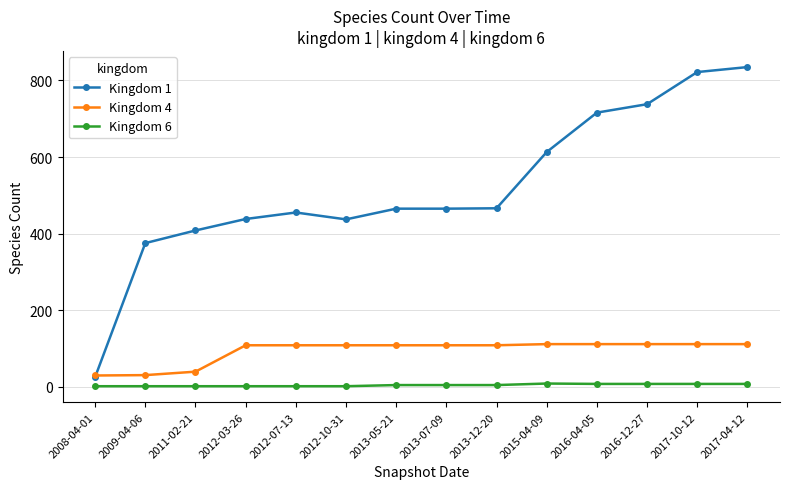

How many distinct data groups are displayed?

3